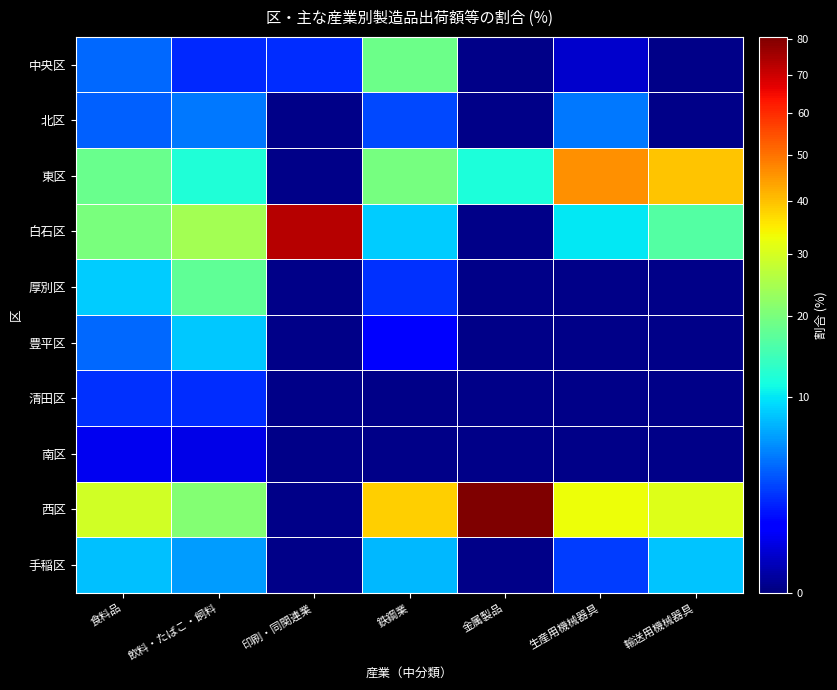

What is the total value across all series at 輸送用機械器具?

95.6